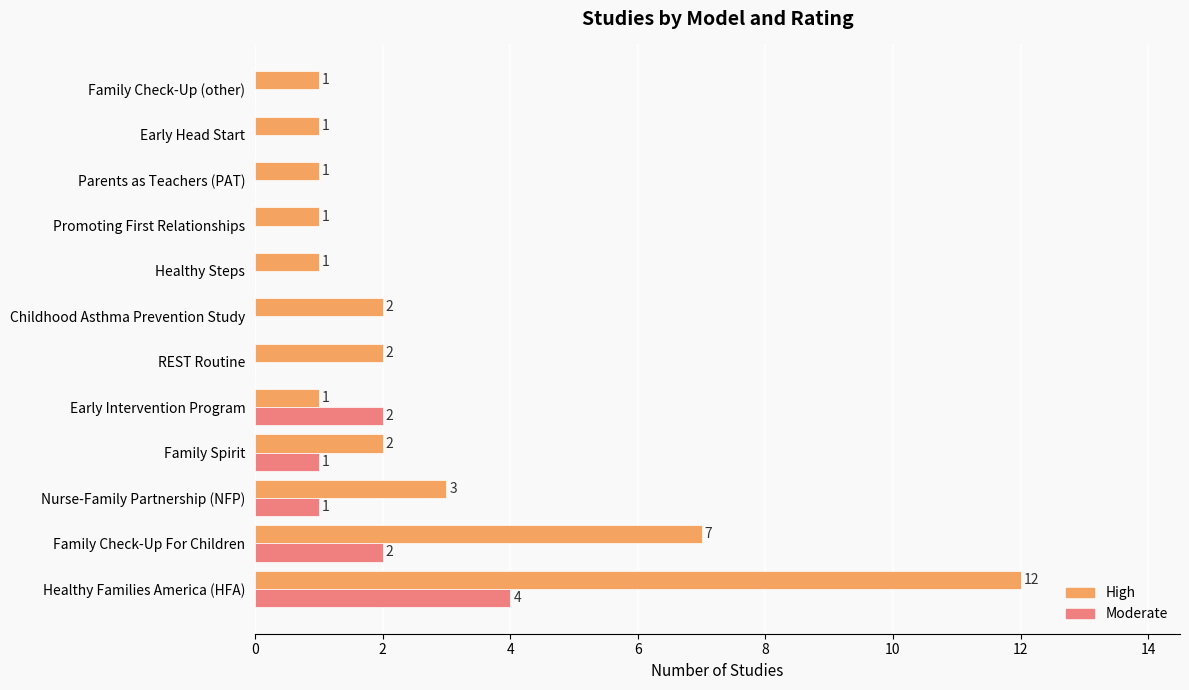

The value of Moderate at Nurse-Family Partnership (NFP) is 0. True or false?

False